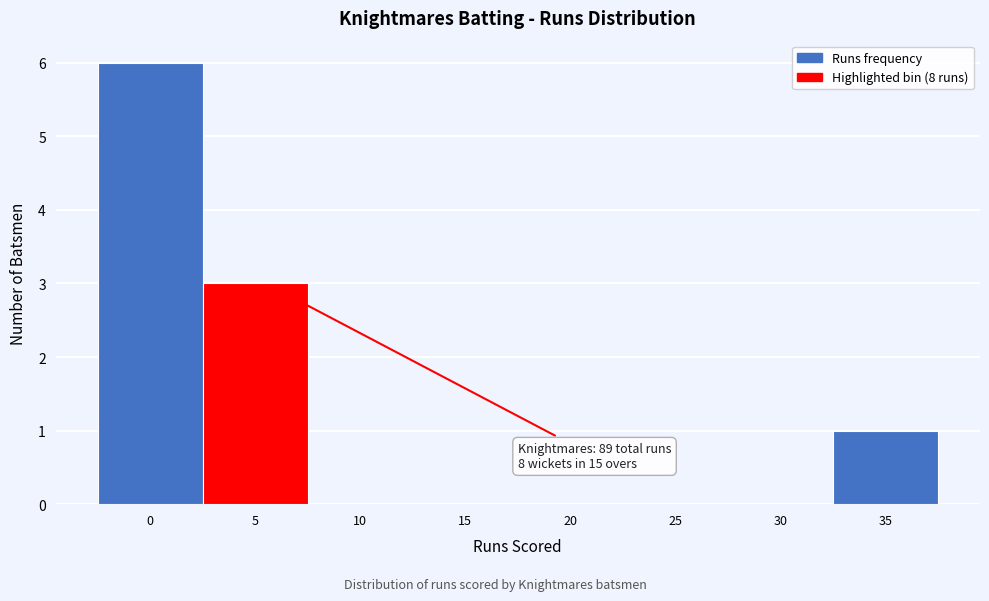

Reading left to right, list all the values displayed in this chart.

0=6	5=3	10=0	15=0	20=0	25=0	30=0	35=1